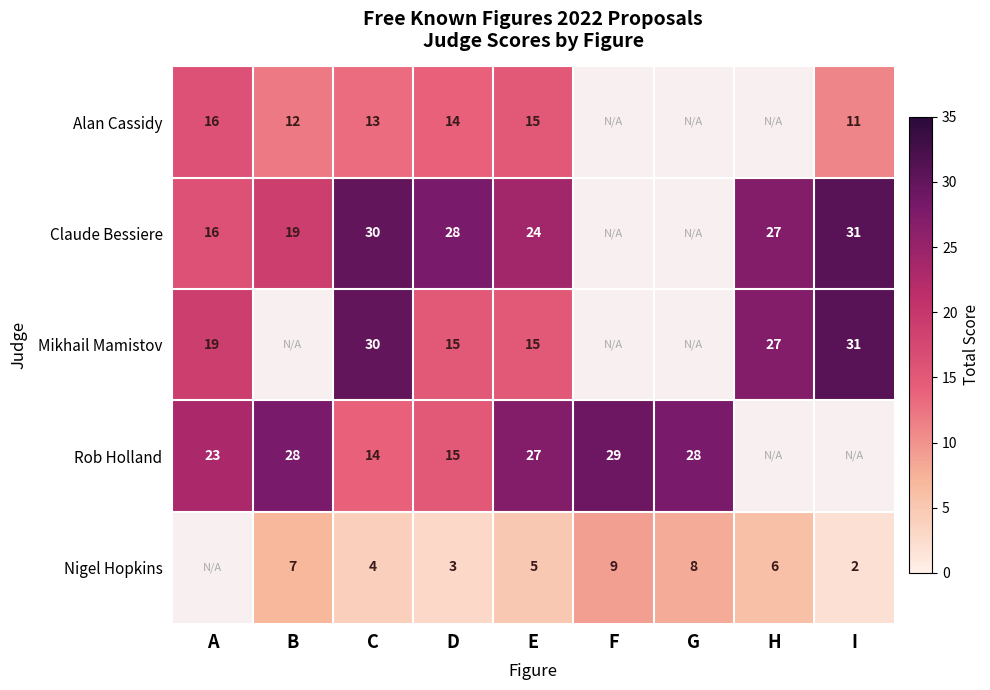

At how many categories does at least one series exceed 7?

9